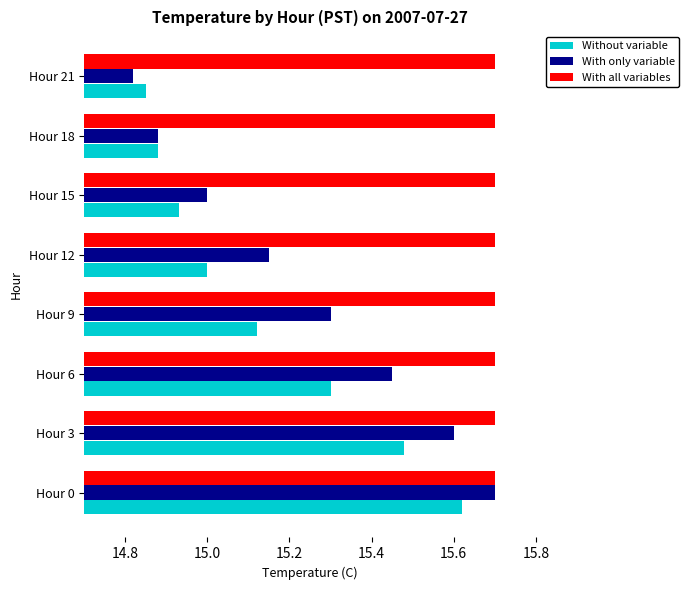

Is it true that With all variables equals 15.7 at Hour 3?

True